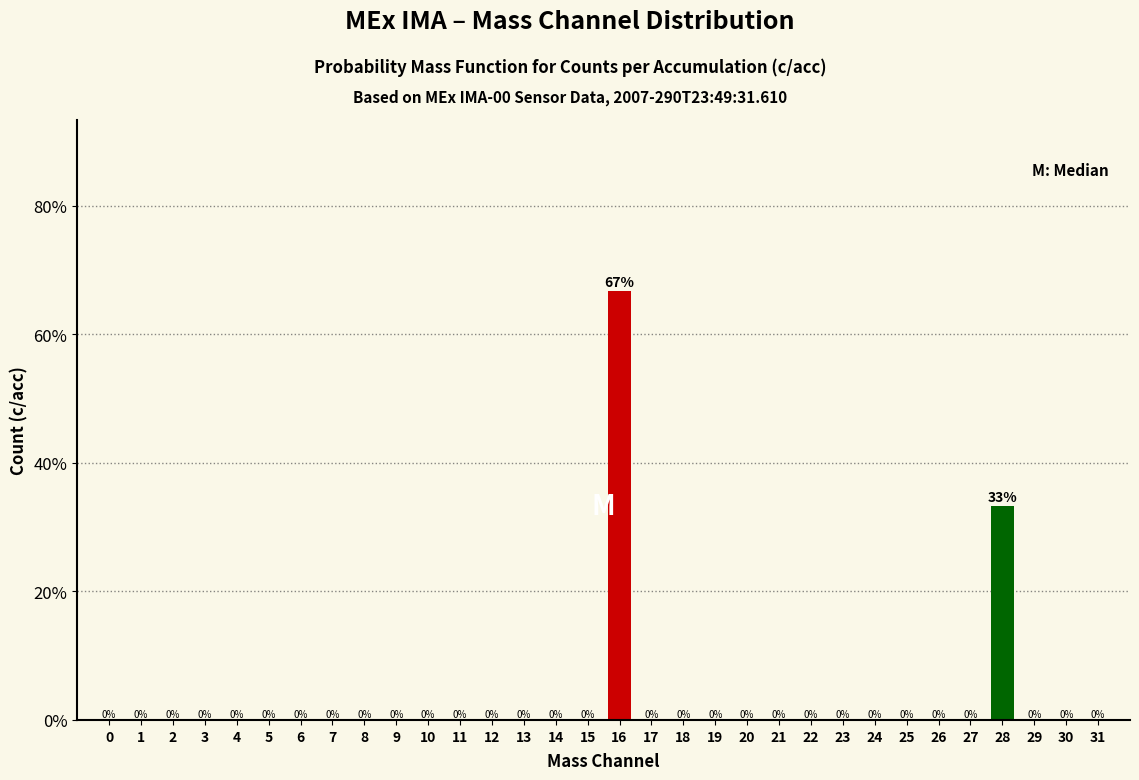

At which label is the value closest to 33?

28